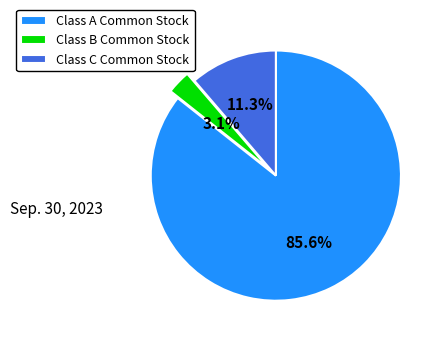

Which slice is the smallest?

Class B Common Stock